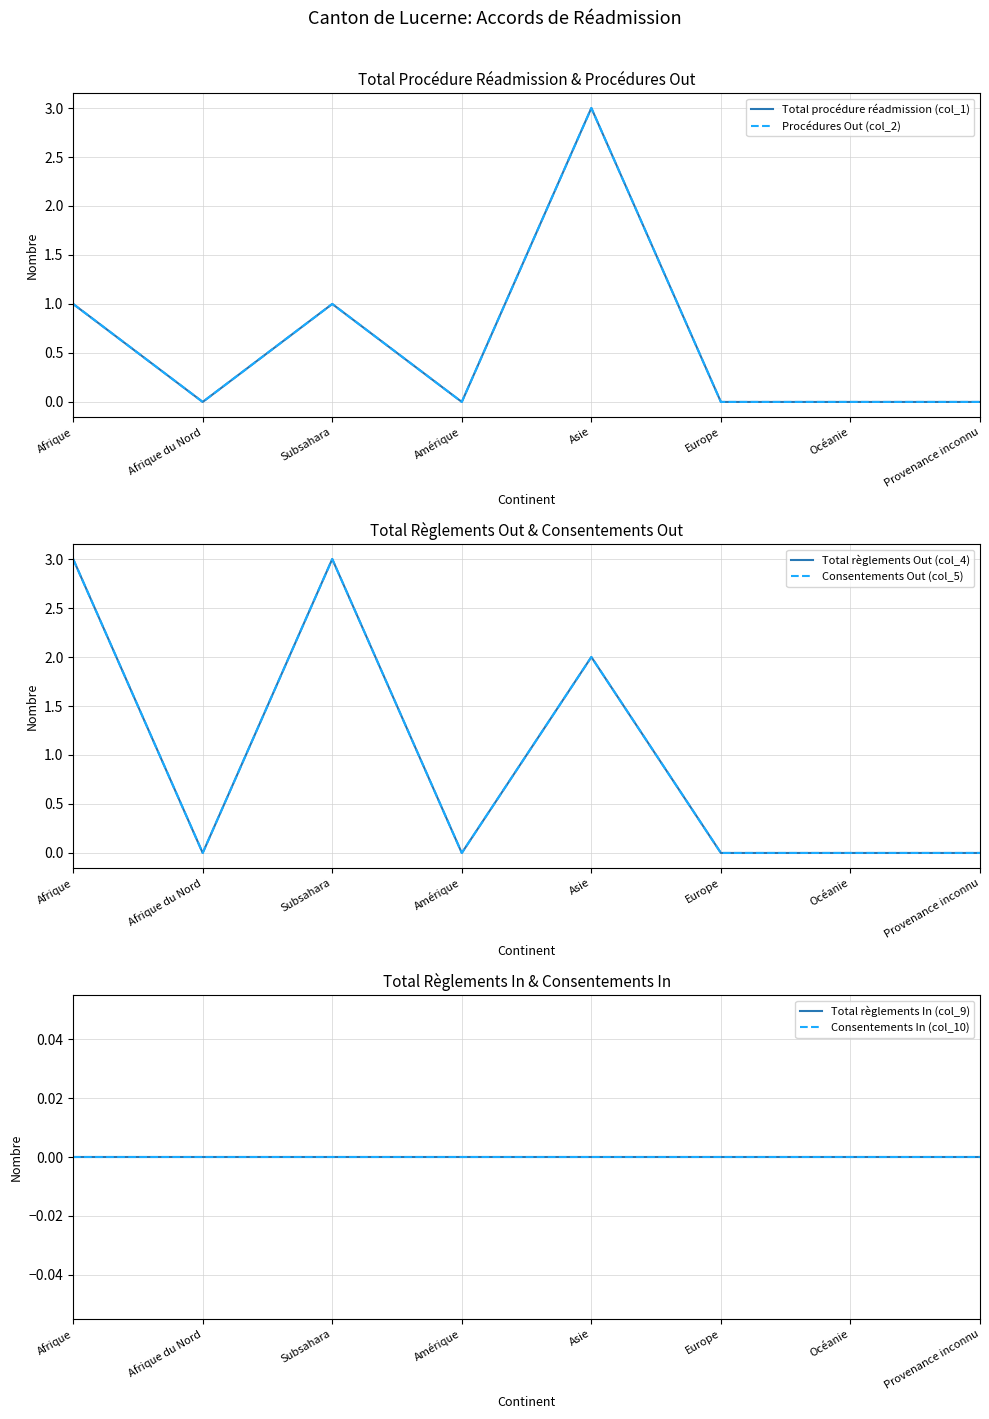

At Afrique du Nord, list the series in order from largest to smallest.

Total procédure réadmission (col_1), Procédures Out (col_2), Total règlements Out (col_4), Consentements Out (col_5), Total règlements In (col_9), Consentements In (col_10)